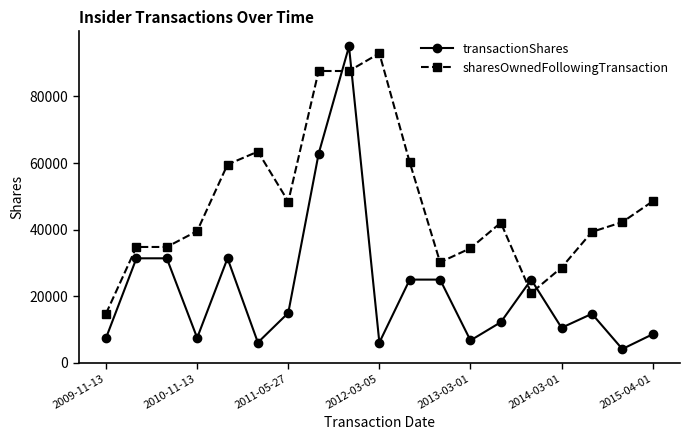

Which series has the largest total across all categories?

sharesOwnedFollowingTransaction